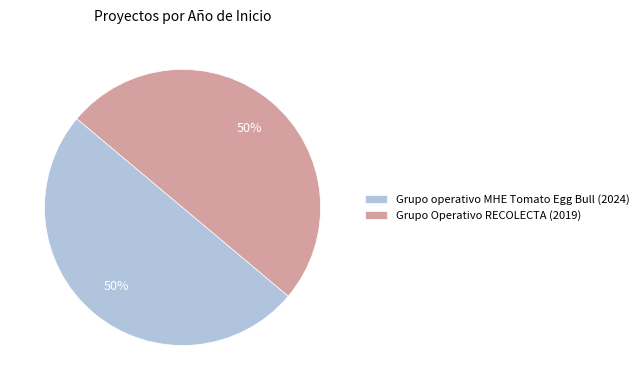

What is the ratio of the value at Grupo Operativo RECOLECTA (2019) to the value at Grupo operativo MHE Tomato Egg Bull (2024)?

1.0